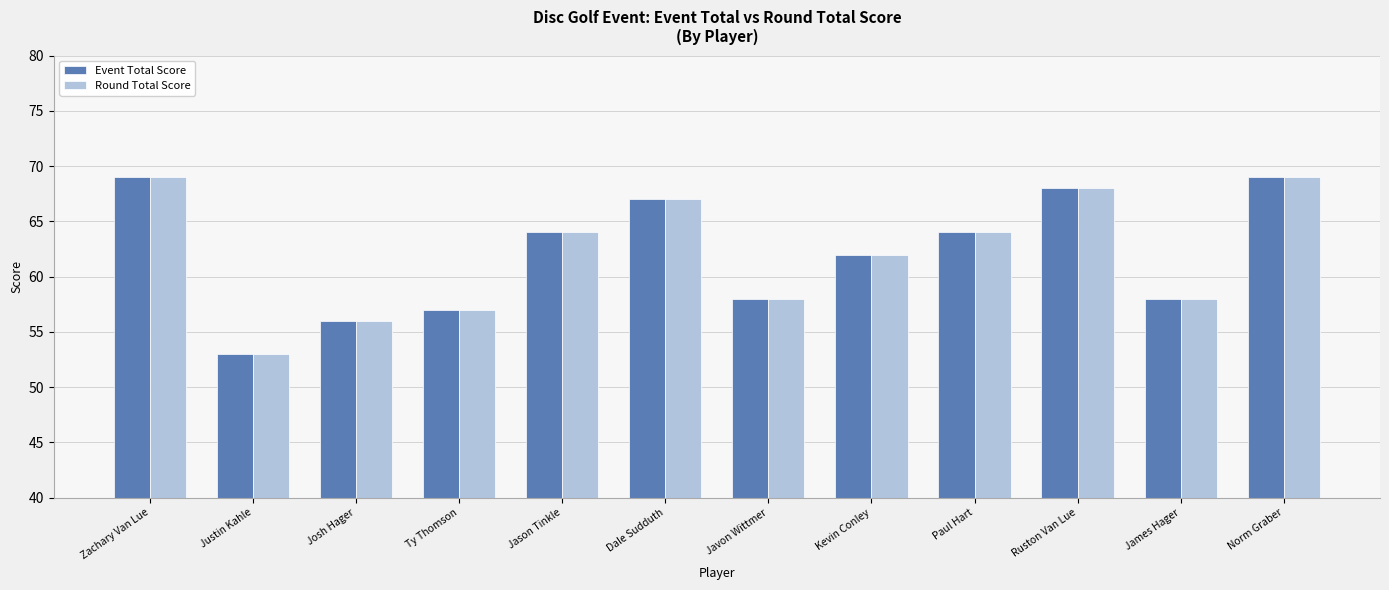

Is the value of Event Total Score at Kevin Conley greater than the value of Round Total Score at Justin Kahle?

Yes